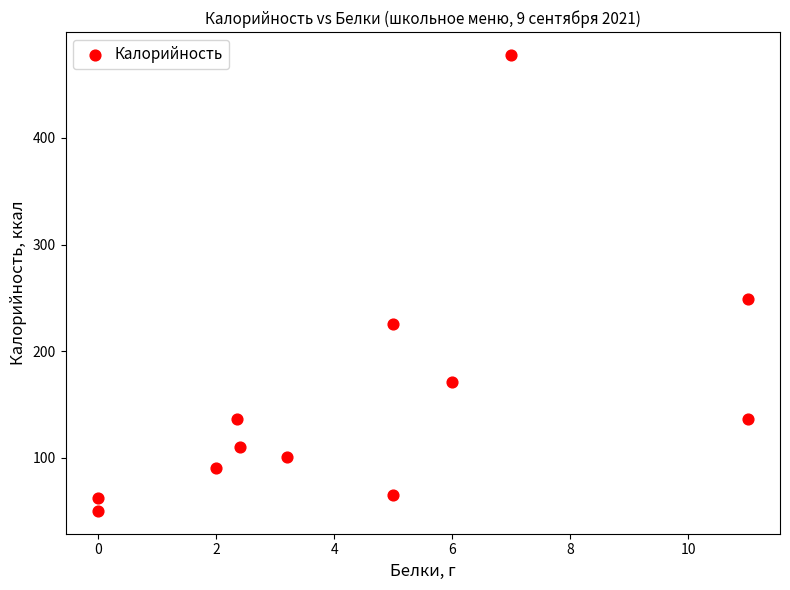

What Y value in the scatter plot is closest to 264?

249.0